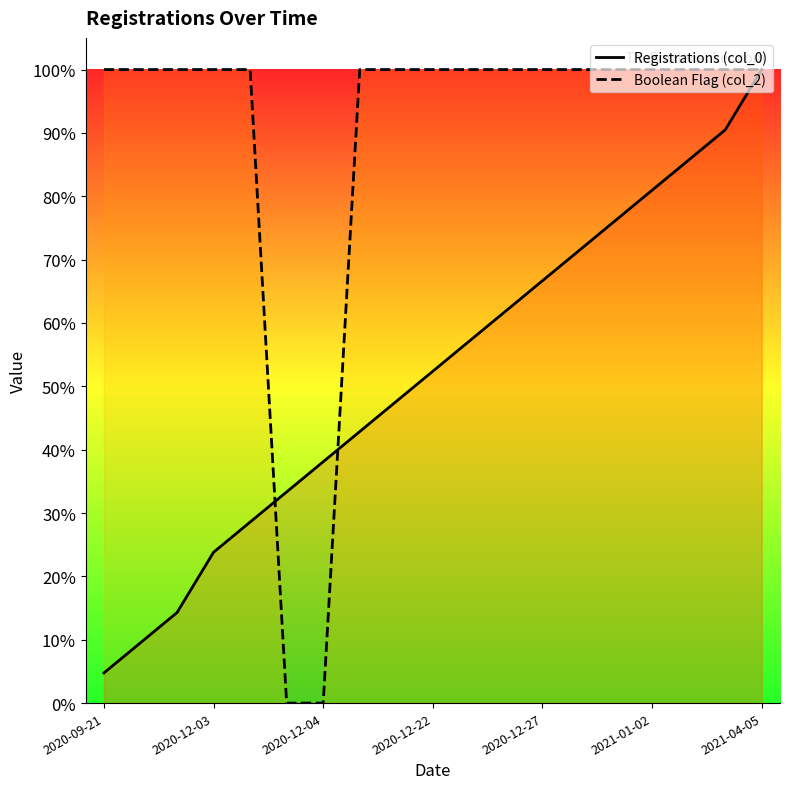

Reading left to right, transcribe all the data shown in this chart.

Registrations (col_0): 0.0	0.1	0.1	0.2	0.3	0.3	0.4	0.4	0.5	0.5	0.6	0.6	0.7	0.7	0.8	0.8	0.9	0.9	1.0
Boolean Flag (col_2): 1.0	1.0	1.0	1.0	1.0	0.0	0.0	1.0	1.0	1.0	1.0	1.0	1.0	1.0	1.0	1.0	1.0	1.0	1.0